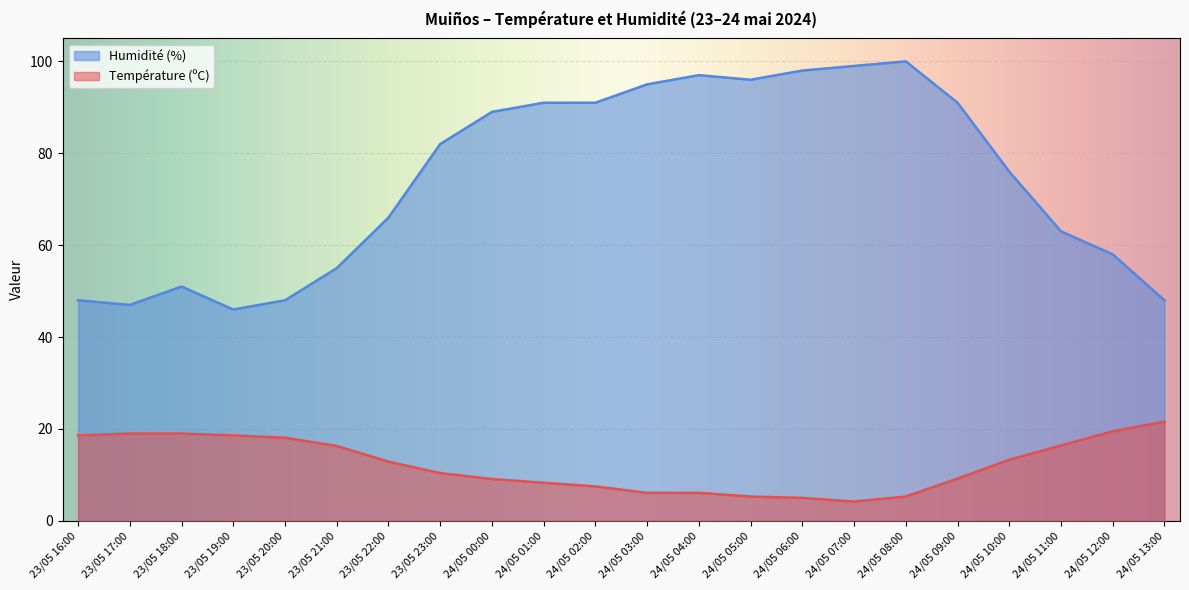

How many lines are shown in the chart?

2